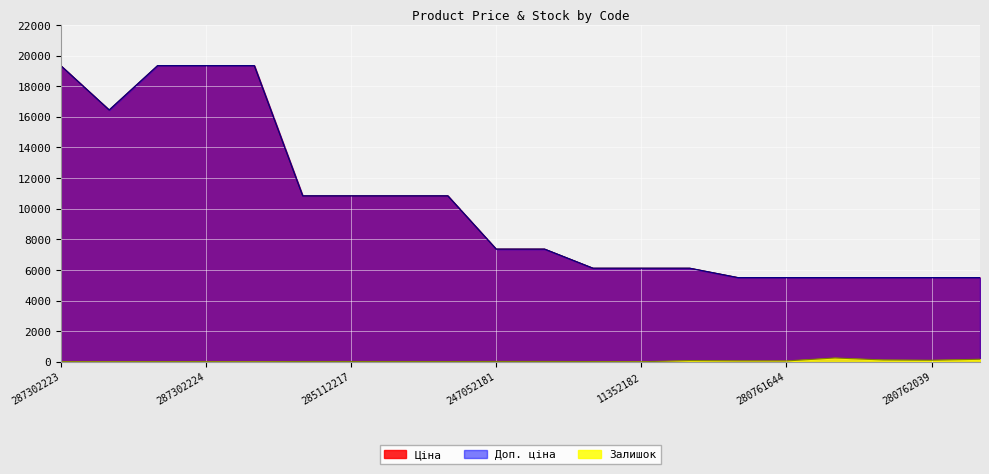

Rank the series by their maximum value, from highest to lowest.

Ціна, Доп. ціна, Залишок